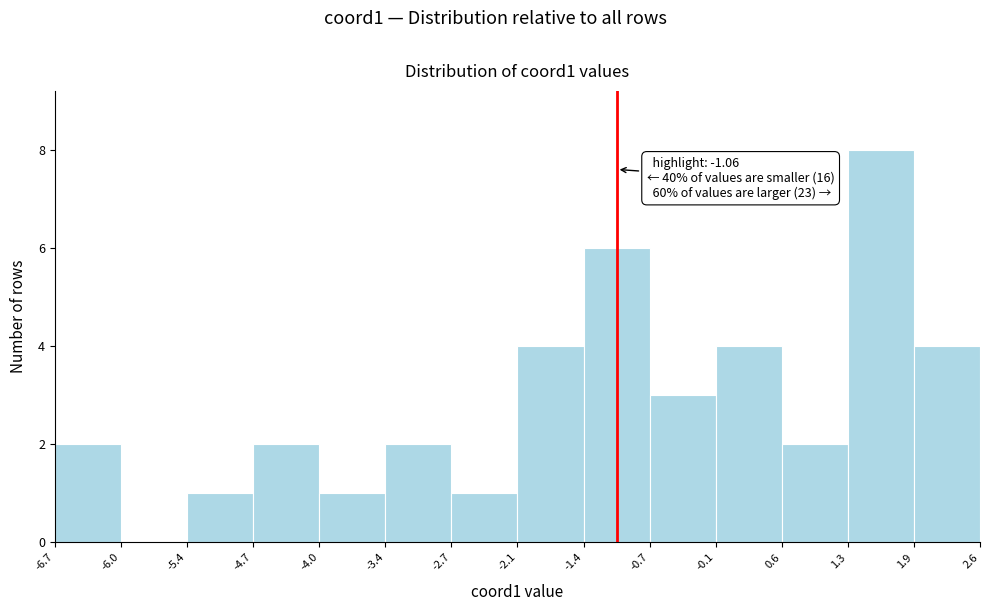

Which range on the x-axis has the tallest bar?

1.3 to 1.9